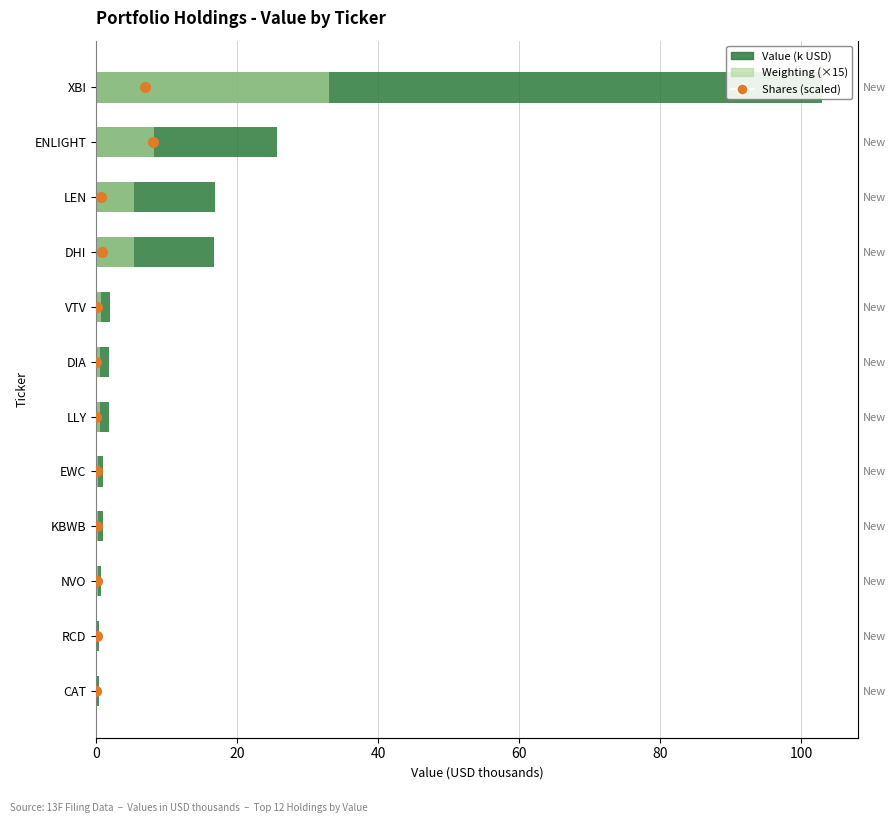

The value of Shares (scaled) at 0 is 3.8. True or false?

False